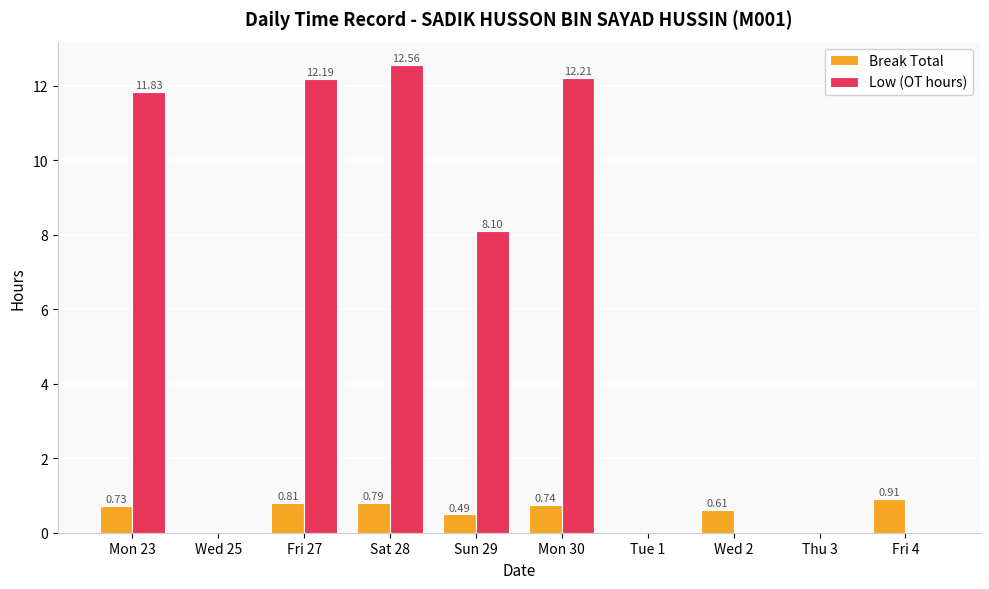

Which series has the largest total across all categories?

Low (OT hours)